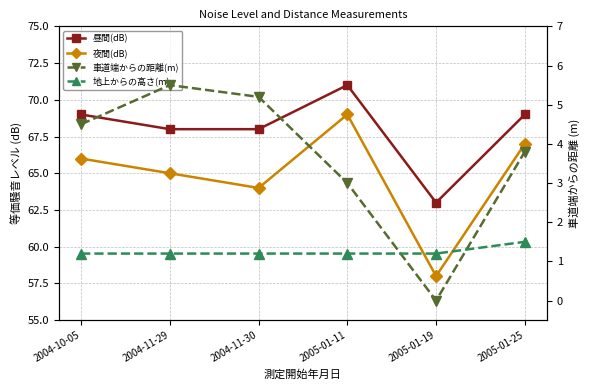

What is the label of the 3rd point from the left?

2004-11-30